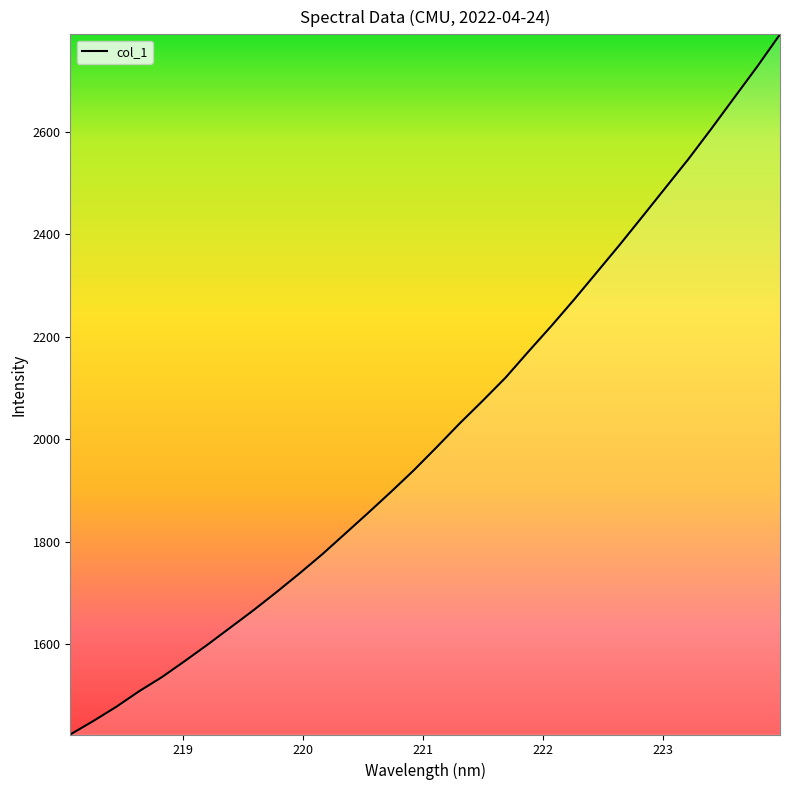

What is the maximum value shown in the chart?

2789.6